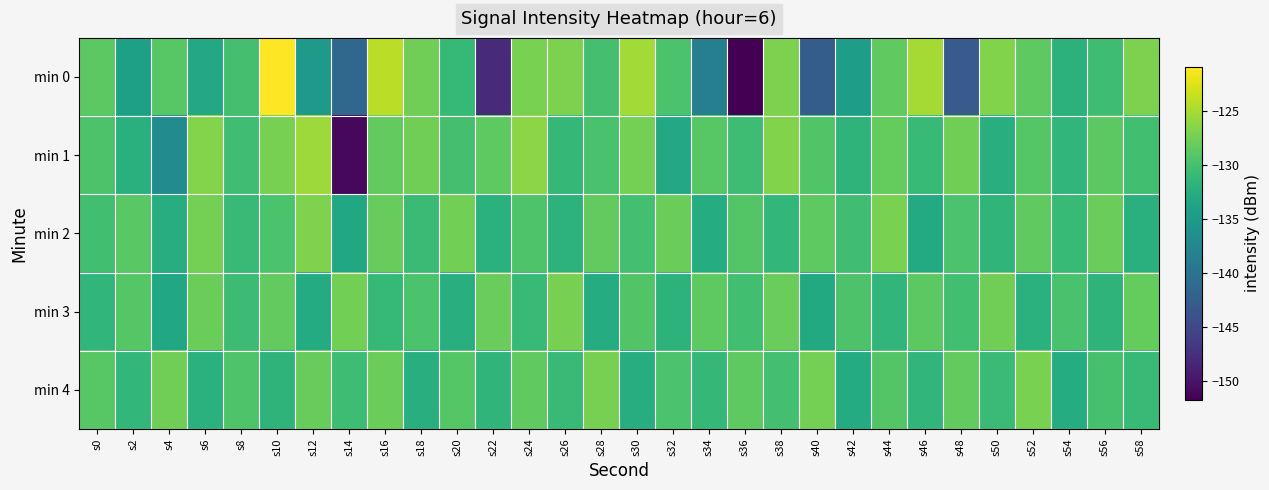

At how many categories does at least one series exceed -137?

30